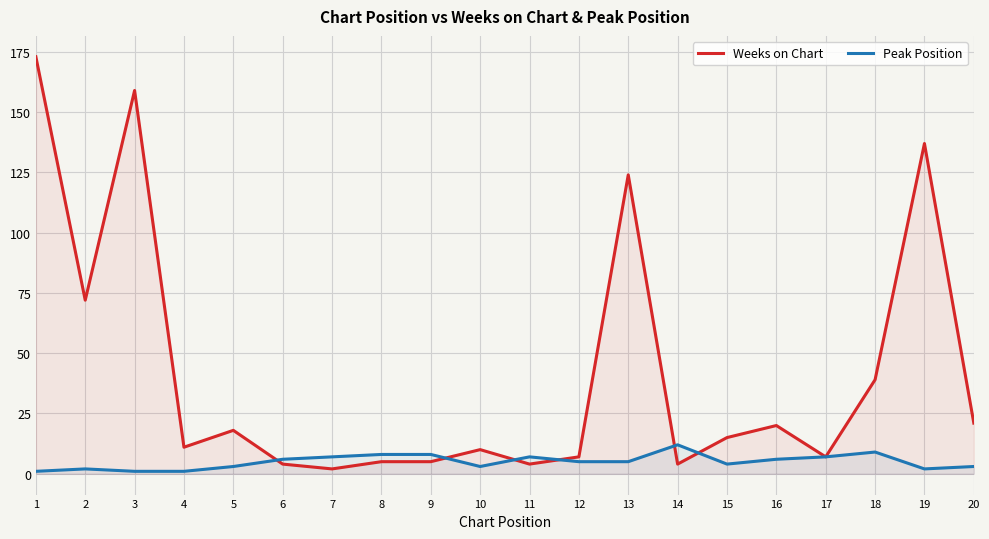

What are all the series names shown in the legend?

Weeks on Chart, Peak Position